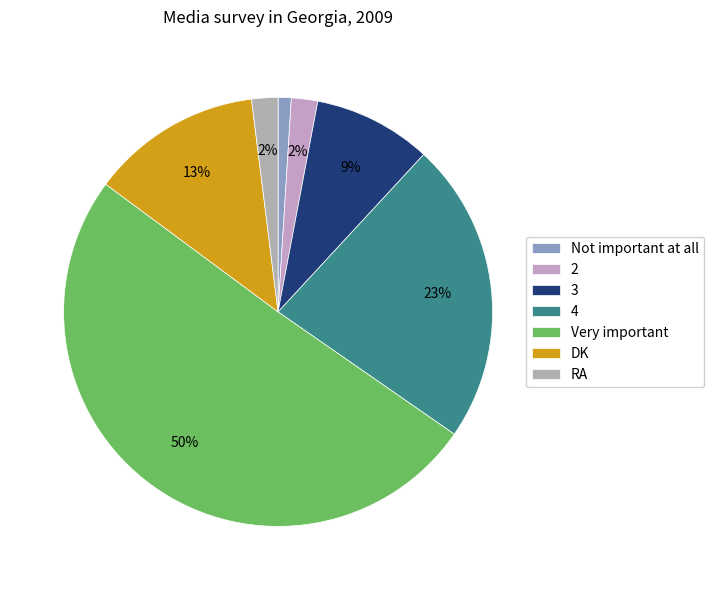

How many segments does this pie chart have?

7